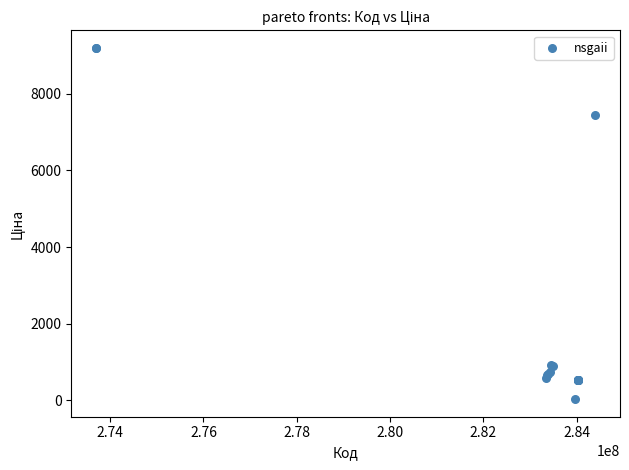

What Y value in the scatter plot is closest to 4614?

7444.6